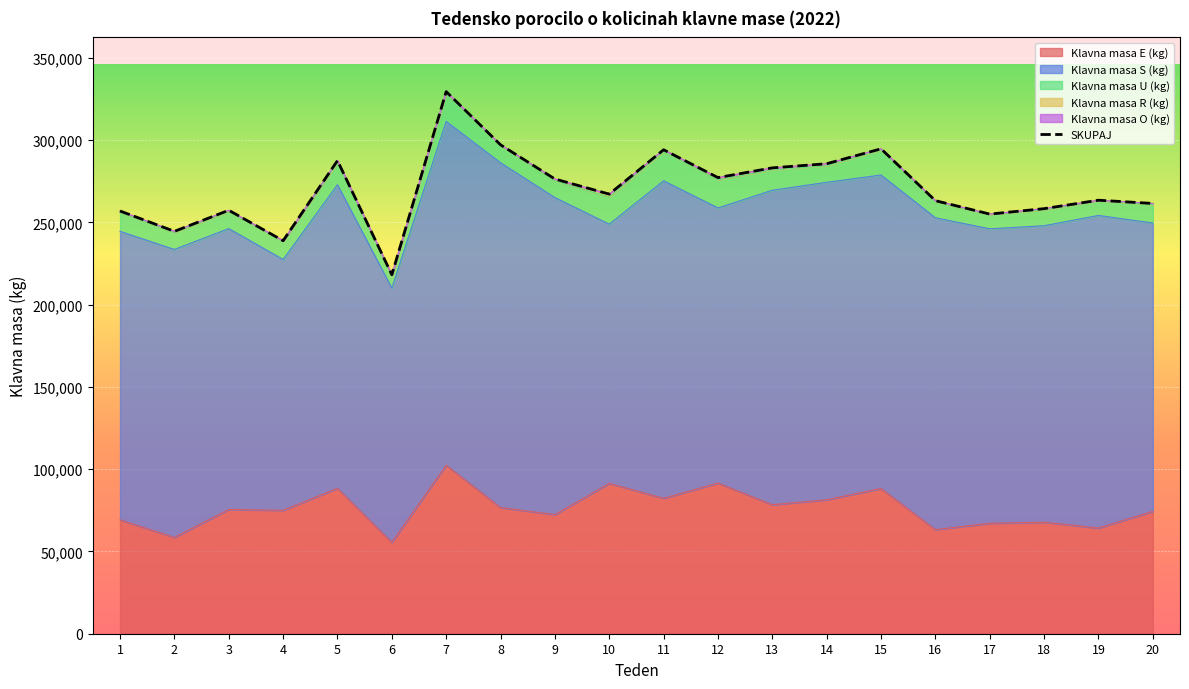

True or false: Klavna masa R (kg) and Klavna masa E (kg) cross at least once.

False